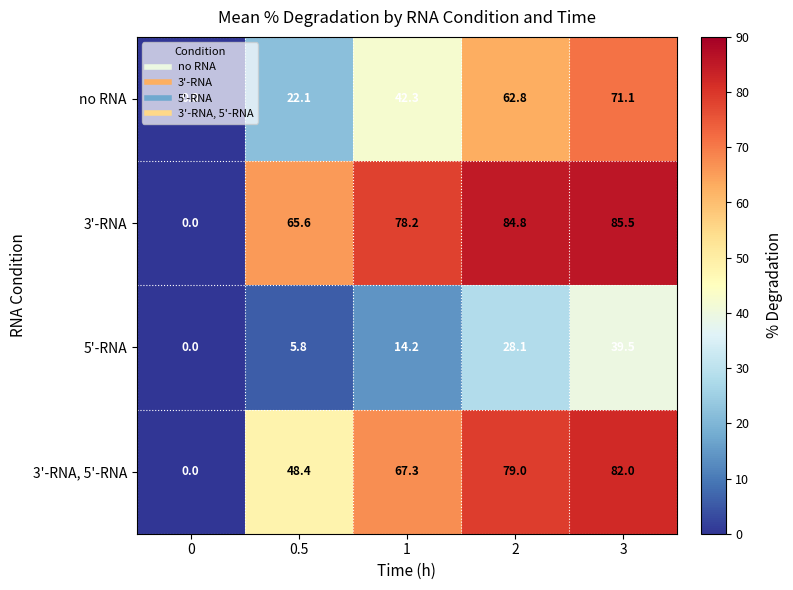

At which category is the sum across all series the highest?

3